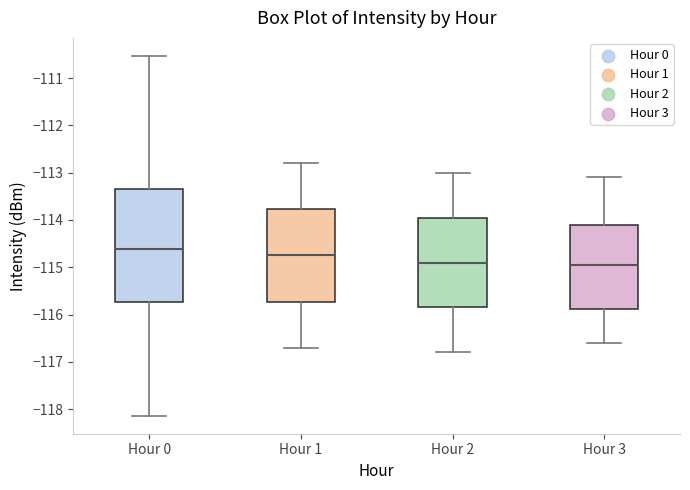

Reading left to right, transcribe this box plot: for each box, give where its median line is, the range the box spans, and where its two whiskers end, as read against the y-axis. The values are not printed on the chart, so give them approximately, as read against the axis.

Hour 0: median -114.6, box -115.7 to -113.3, whiskers -118.1 to -110.5
Hour 1: median -114.7, box -115.7 to -113.8, whiskers -116.7 to -112.8
Hour 2: median -114.9, box -115.8 to -113.9, whiskers -116.8 to -113.0
Hour 3: median -114.9, box -115.9 to -114.1, whiskers -116.6 to -113.1